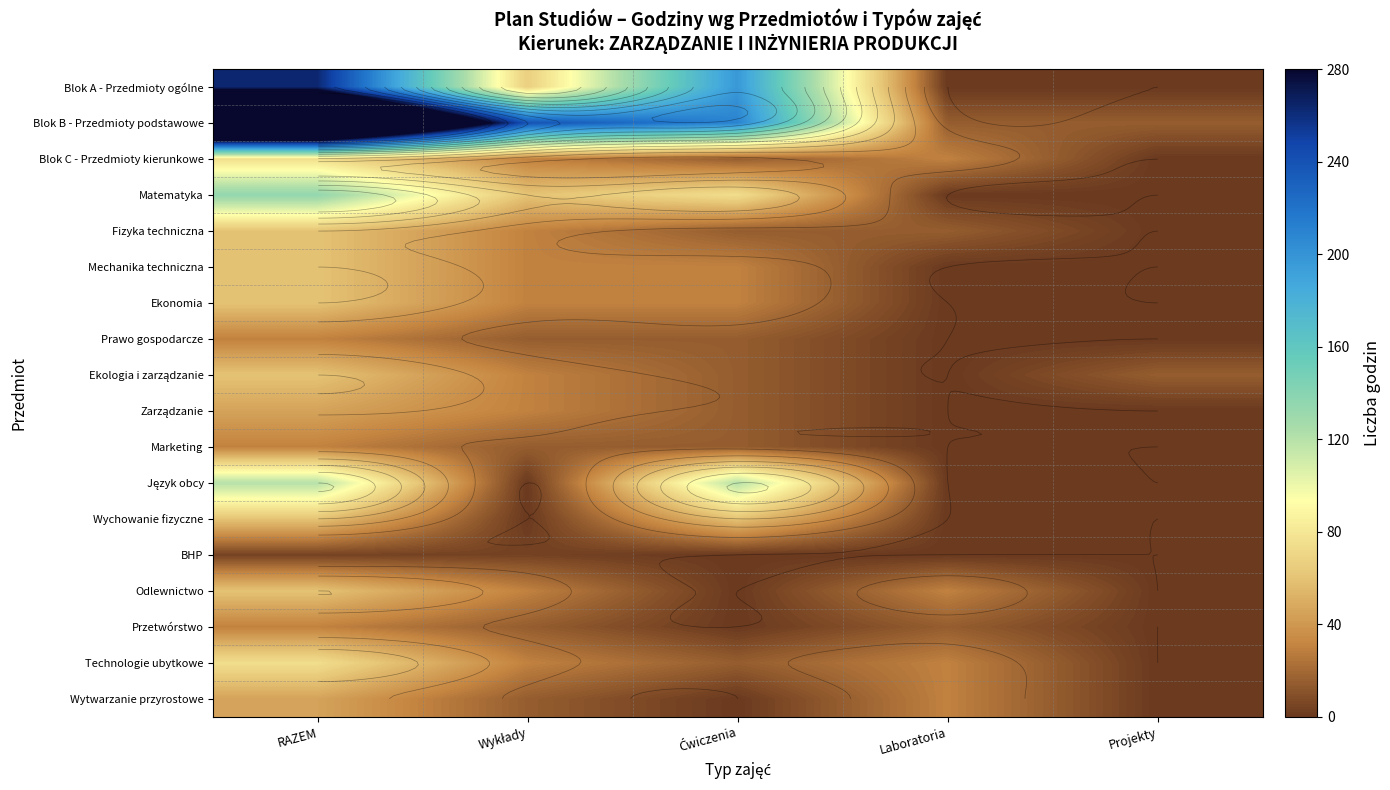

At which label is Wytwarzanie przyrostowe closest to 22?

Wykłady